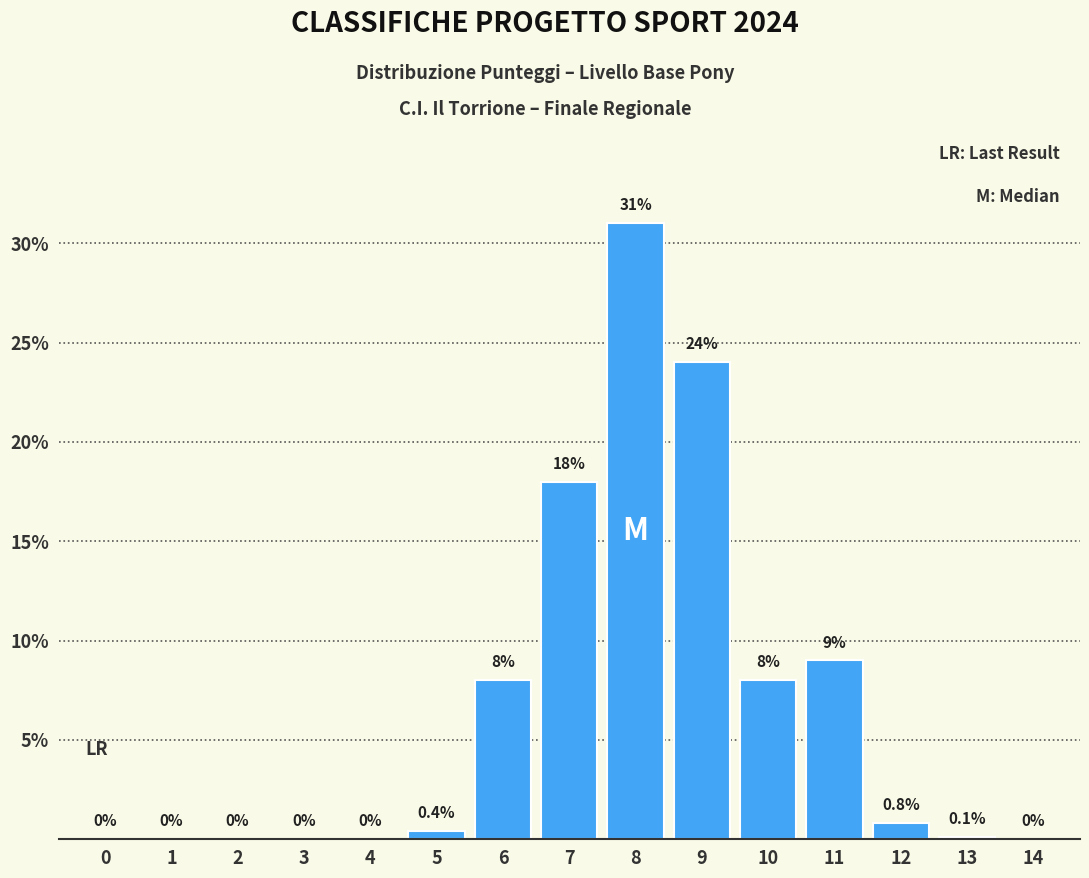

Reading right to left, list all the values displayed in this chart.

14=0.0	13=0.1	12=0.8	11=9.0	10=8.0	9=24.0	8=31.0	7=18.0	6=8.0	5=0.4	4=0.0	3=0.0	2=0.0	1=0.0	0=0.0